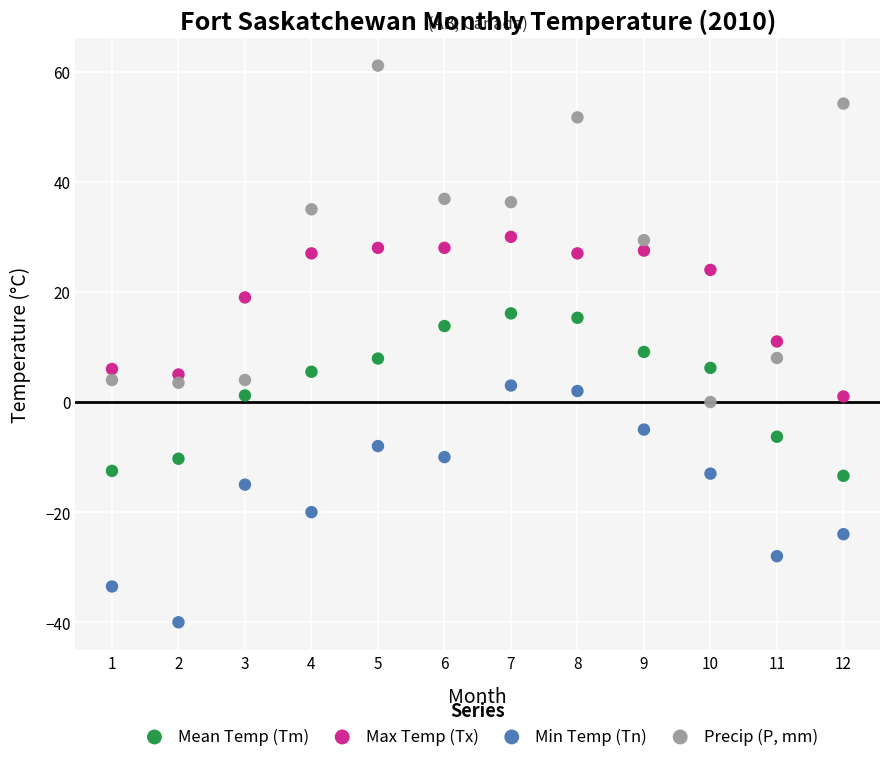

Which series contains the lowest Y value?

Min Temp (Tn)